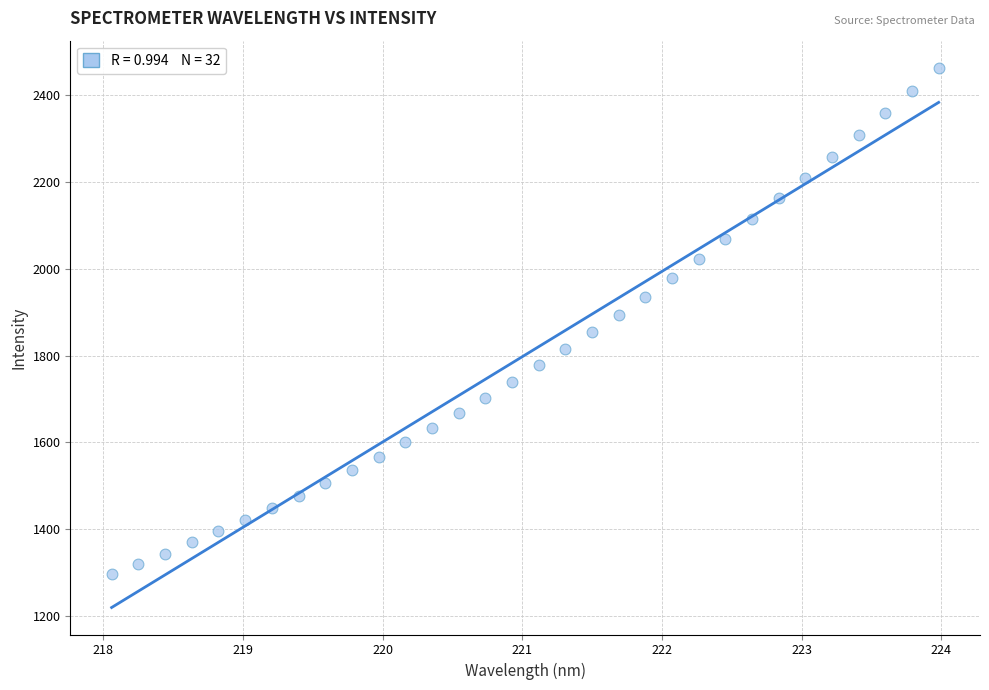

What is the range of Y values (max minus min)?

1166.3